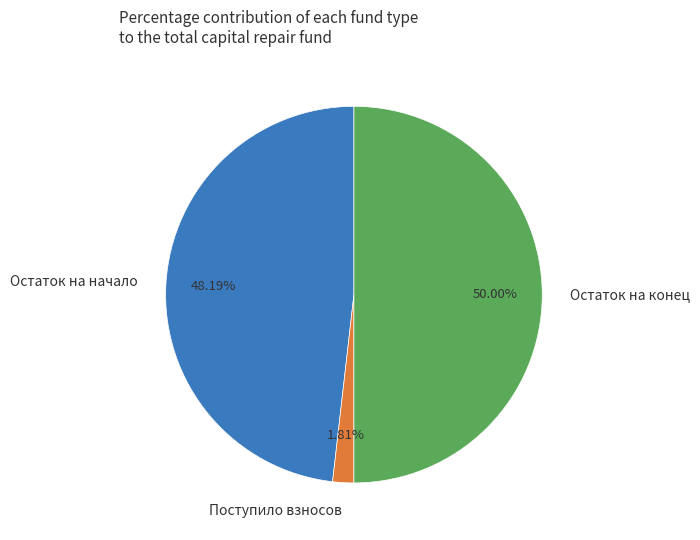

Rank the categories by value from lowest to highest.

Поступило взносов, Остаток на начало, Остаток на конец